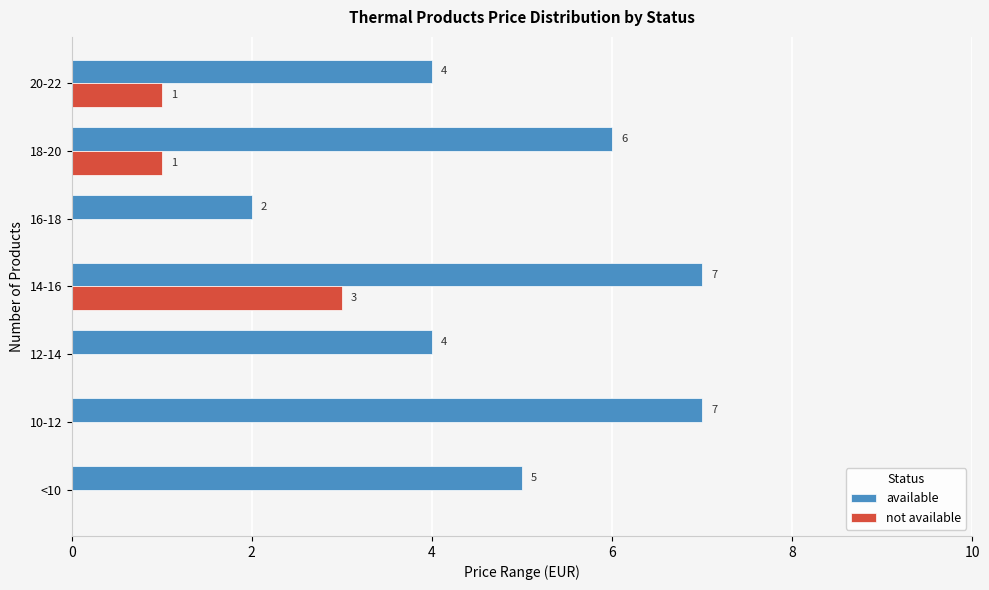

What is the sum of the available values at 16-18 and 14-16?

9